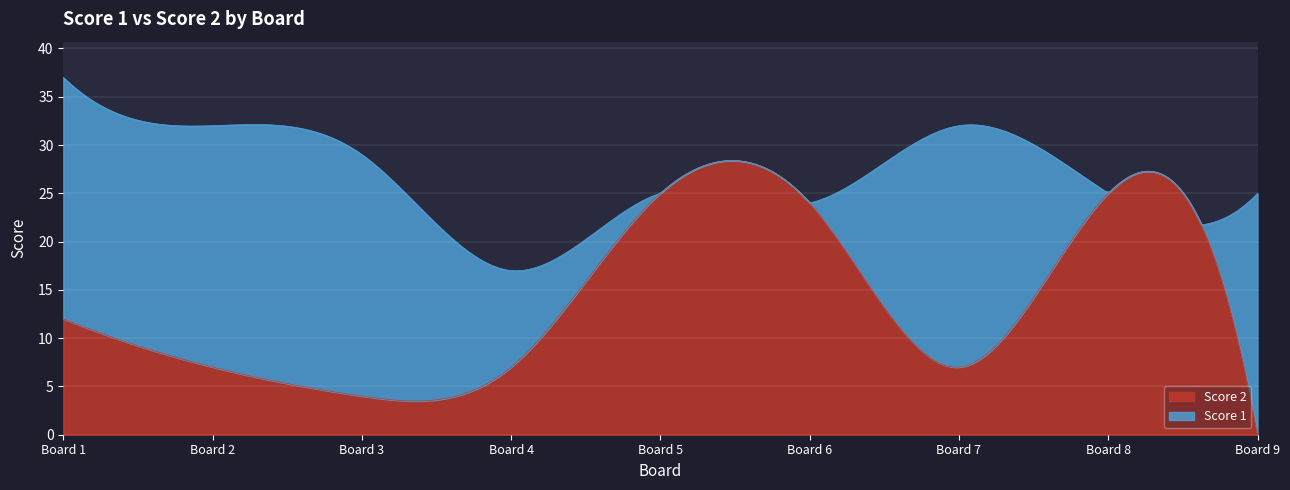

How many lines are shown in the chart?

2